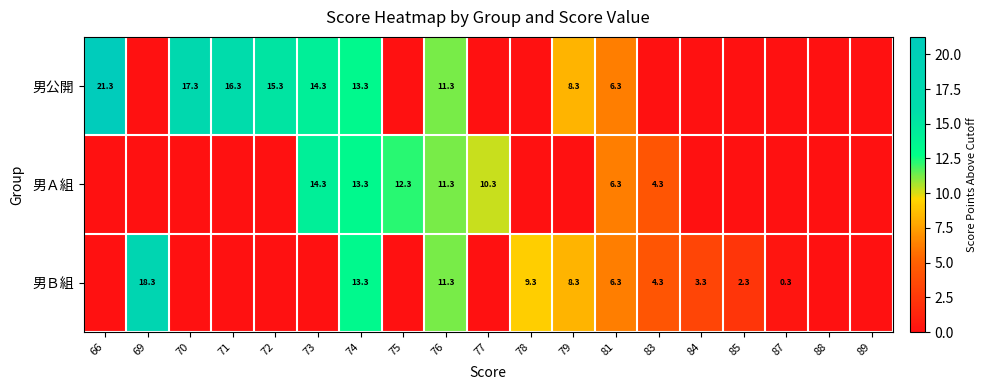

What is the difference between the 男公開 values at 71 and 79?

8.0